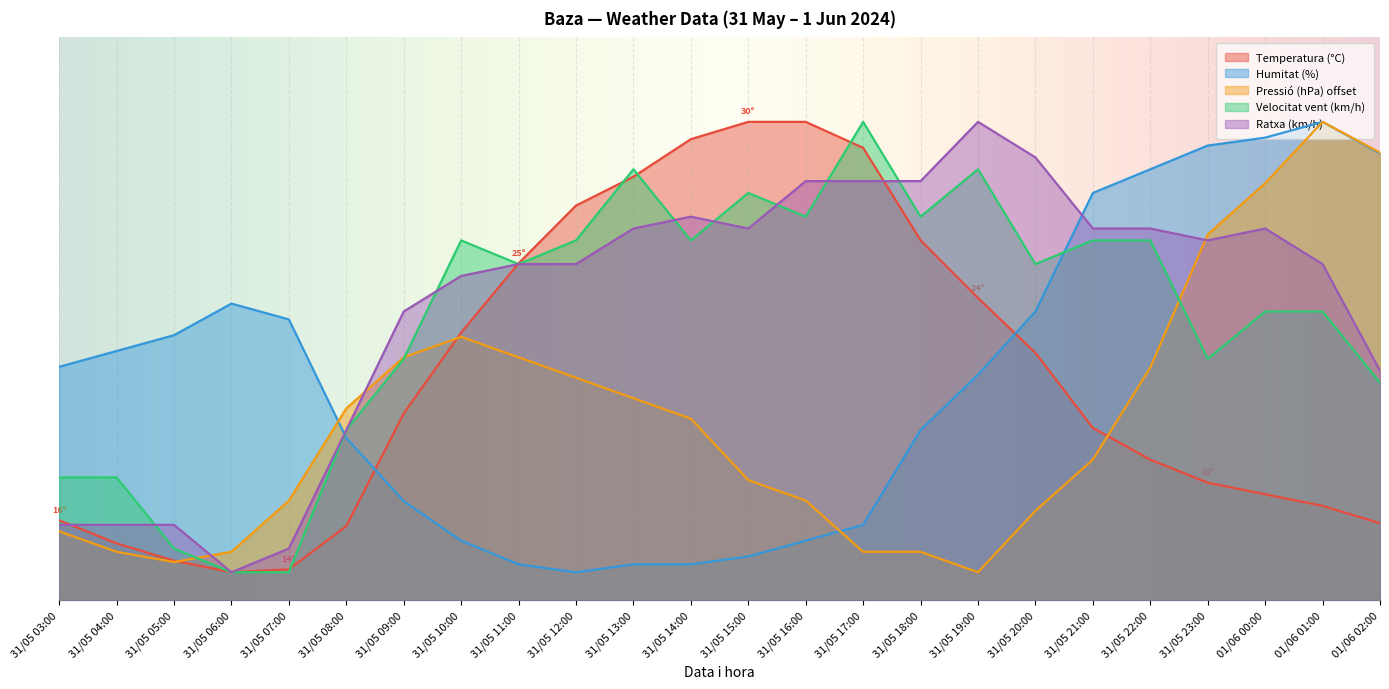

Which series has the widest spread of values?

Temperatura (°C)